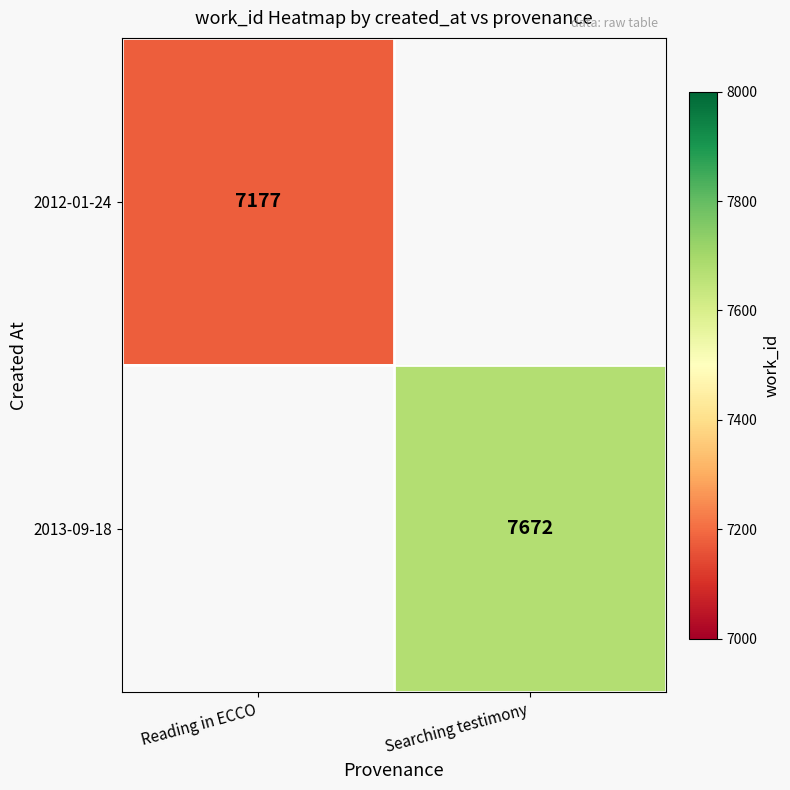

Is the value of 2012-01-24 at Reading in ECCO greater than the value of 2013-09-18 at Searching testimony?

No